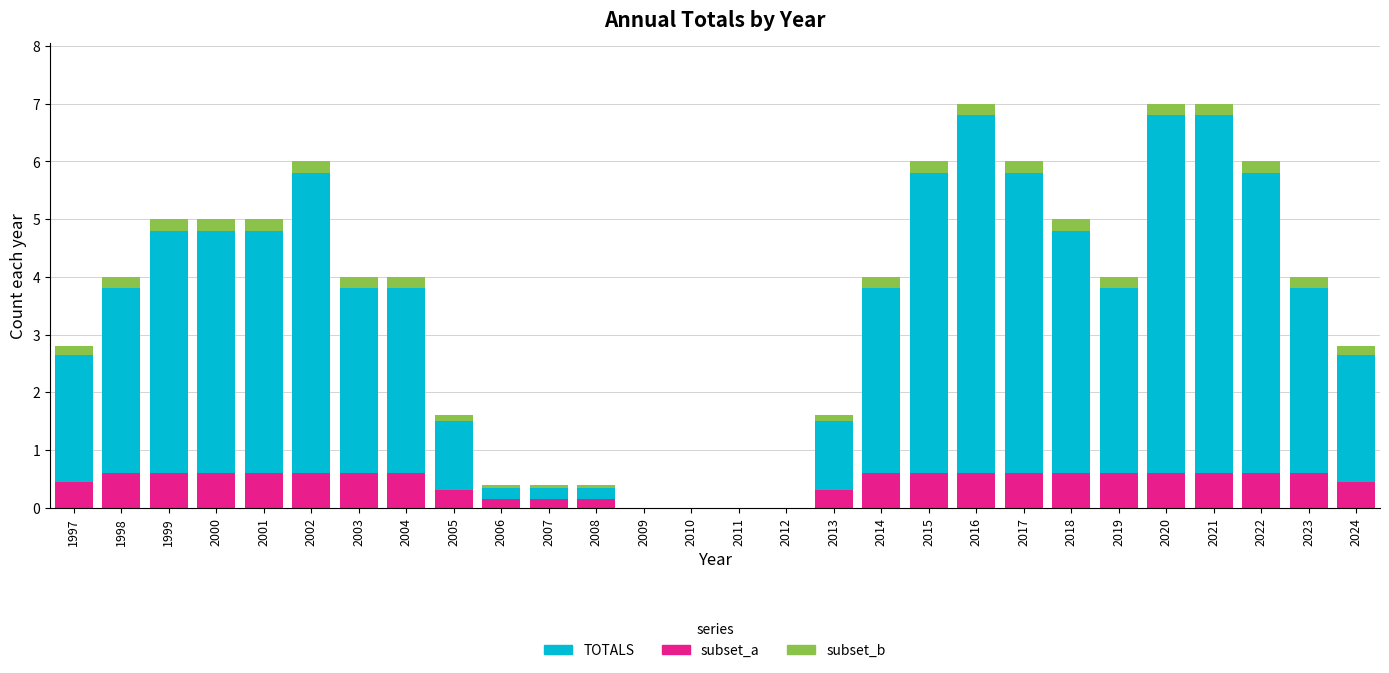

What is the sum of all subset_a values?

12.2